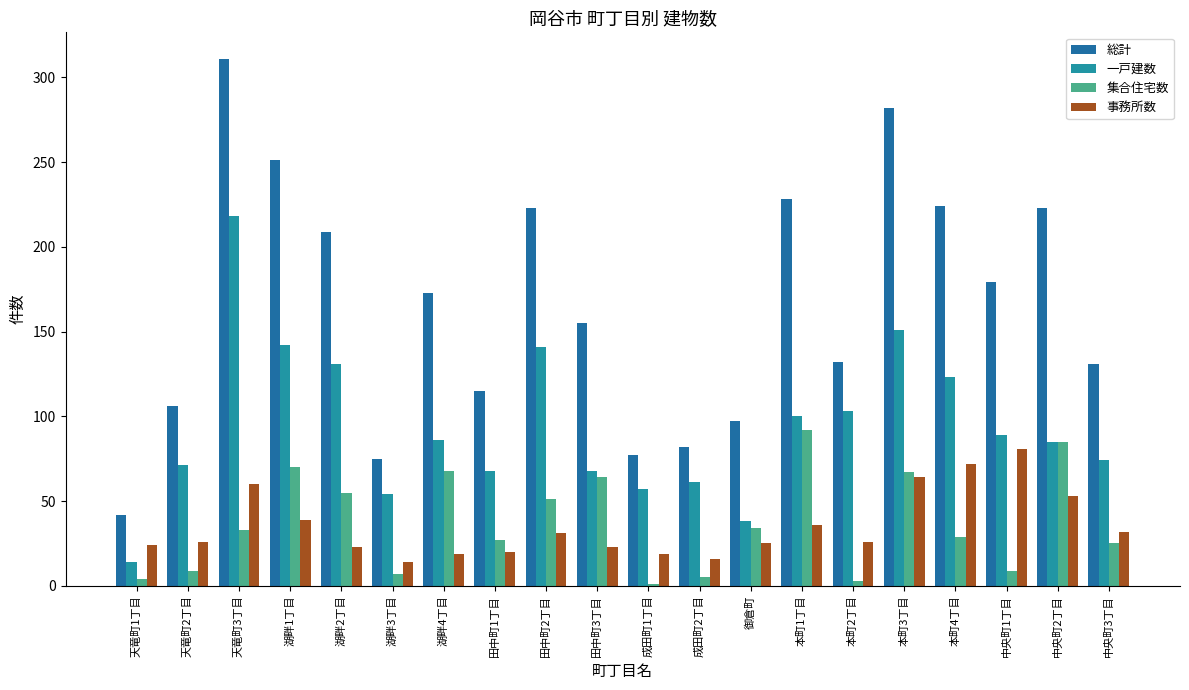

Reading right to left, extract all data points from this chart.

総計: 中央町3丁目=131	中央町2丁目=223	中央町1丁目=179	本町4丁目=224	本町3丁目=282	本町2丁目=132	本町1丁目=228	御倉町=97	成田町2丁目=82	成田町1丁目=77	田中町3丁目=155	田中町2丁目=223	田中町1丁目=115	湖畔4丁目=173	湖畔3丁目=75	湖畔2丁目=209	湖畔1丁目=251	天竜町3丁目=311	天竜町2丁目=106	天竜町1丁目=42
一戸建数: 中央町3丁目=74	中央町2丁目=85	中央町1丁目=89	本町4丁目=123	本町3丁目=151	本町2丁目=103	本町1丁目=100	御倉町=38	成田町2丁目=61	成田町1丁目=57	田中町3丁目=68	田中町2丁目=141	田中町1丁目=68	湖畔4丁目=86	湖畔3丁目=54	湖畔2丁目=131	湖畔1丁目=142	天竜町3丁目=218	天竜町2丁目=71	天竜町1丁目=14
集合住宅数: 中央町3丁目=25	中央町2丁目=85	中央町1丁目=9	本町4丁目=29	本町3丁目=67	本町2丁目=3	本町1丁目=92	御倉町=34	成田町2丁目=5	成田町1丁目=1	田中町3丁目=64	田中町2丁目=51	田中町1丁目=27	湖畔4丁目=68	湖畔3丁目=7	湖畔2丁目=55	湖畔1丁目=70	天竜町3丁目=33	天竜町2丁目=9	天竜町1丁目=4
事務所数: 中央町3丁目=32	中央町2丁目=53	中央町1丁目=81	本町4丁目=72	本町3丁目=64	本町2丁目=26	本町1丁目=36	御倉町=25	成田町2丁目=16	成田町1丁目=19	田中町3丁目=23	田中町2丁目=31	田中町1丁目=20	湖畔4丁目=19	湖畔3丁目=14	湖畔2丁目=23	湖畔1丁目=39	天竜町3丁目=60	天竜町2丁目=26	天竜町1丁目=24